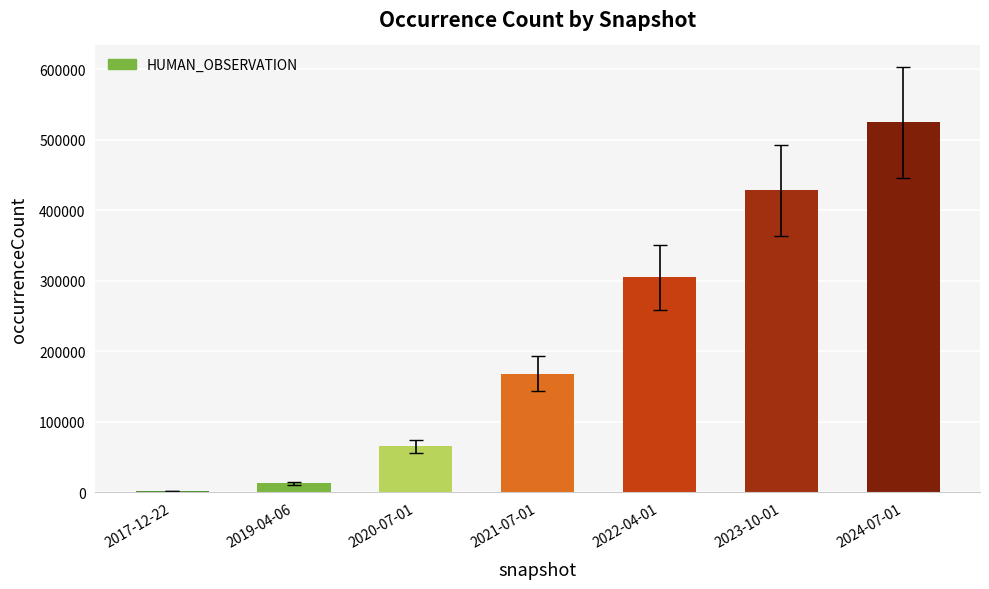

Is it true that the value at 2022-04-01 is 470125?

False